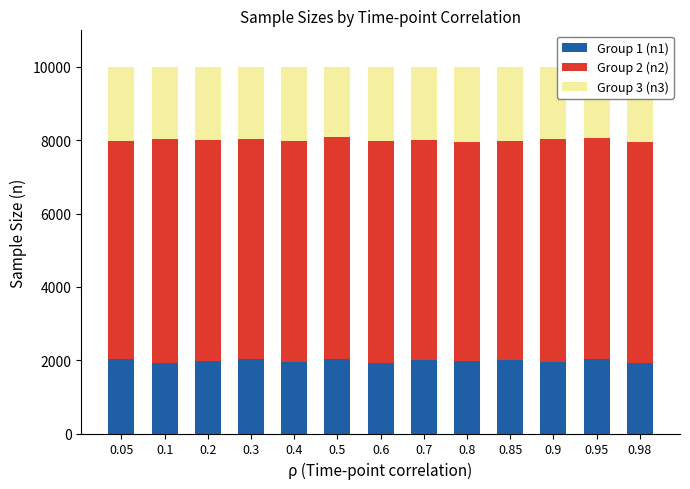

What is the total value across all series at 0.98?

10000